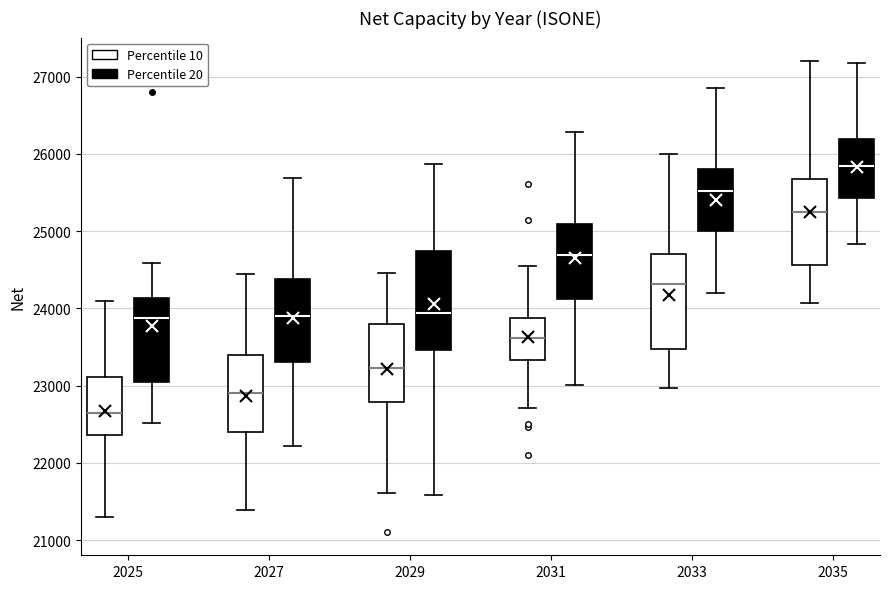

Reading left to right, read every box against the y-axis: the position of its median line, the range the box covers, and the ends of its whiskers. The values are not printed on the chart, so give them approximately, as read against the axis.

2025 (Percentile 10): median 22600, box 22400 to 23100, whiskers 21300 to 24100
2025 (Percentile 20): median 23900, box 23000 to 24100, whiskers 22500 to 24600
2027 (Percentile 10): median 22900, box 22400 to 23400, whiskers 21400 to 24400
2027 (Percentile 20): median 23900, box 23300 to 24400, whiskers 22200 to 25700
2029 (Percentile 10): median 23200, box 22800 to 23800, whiskers 21600 to 24500
2029 (Percentile 20): median 23900, box 23500 to 24700, whiskers 21600 to 25900
2031 (Percentile 10): median 23600, box 23300 to 23900, whiskers 22700 to 24600
2031 (Percentile 20): median 24700, box 24100 to 25100, whiskers 23000 to 26300
2033 (Percentile 10): median 24300, box 23500 to 24700, whiskers 23000 to 26000
2033 (Percentile 20): median 25500, box 25000 to 25800, whiskers 24200 to 26900
2035 (Percentile 10): median 25300, box 24600 to 25700, whiskers 24100 to 27200
2035 (Percentile 20): median 25800, box 25400 to 26200, whiskers 24800 to 27200